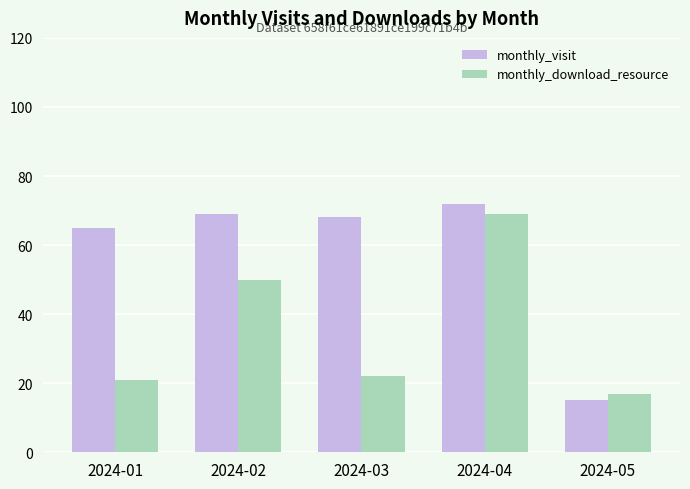

What is the sum of the monthly_download_resource values at 2024-03 and 2024-01?

43